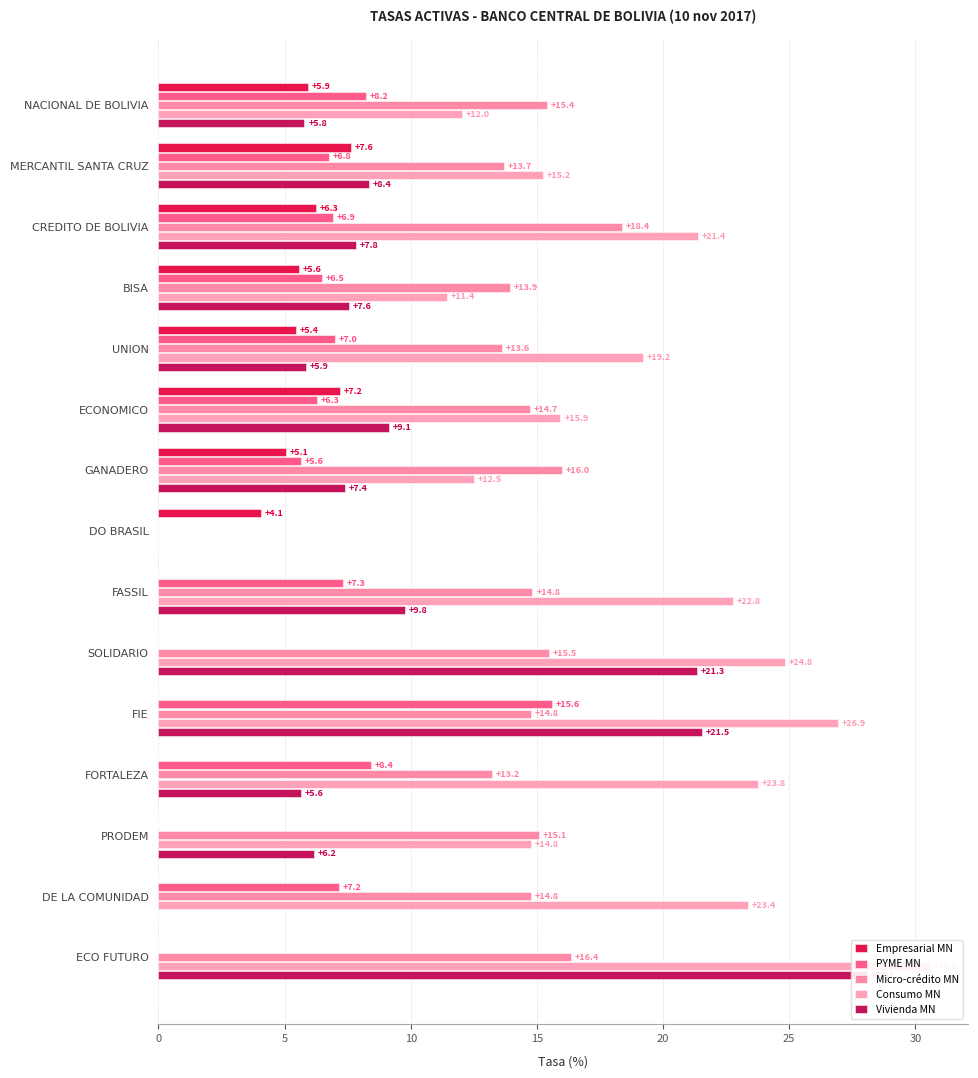

Count the number of categories in the chart.

15